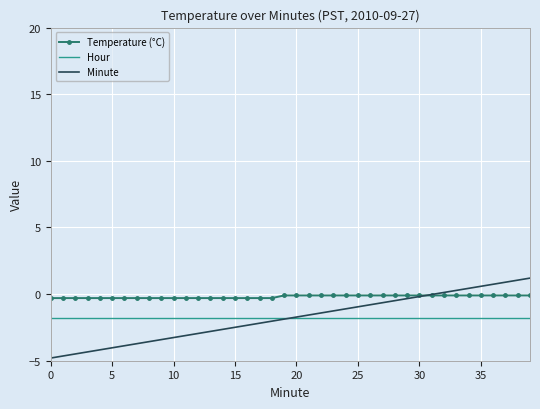

Which series has the largest total across all categories?

Temperature (°C)